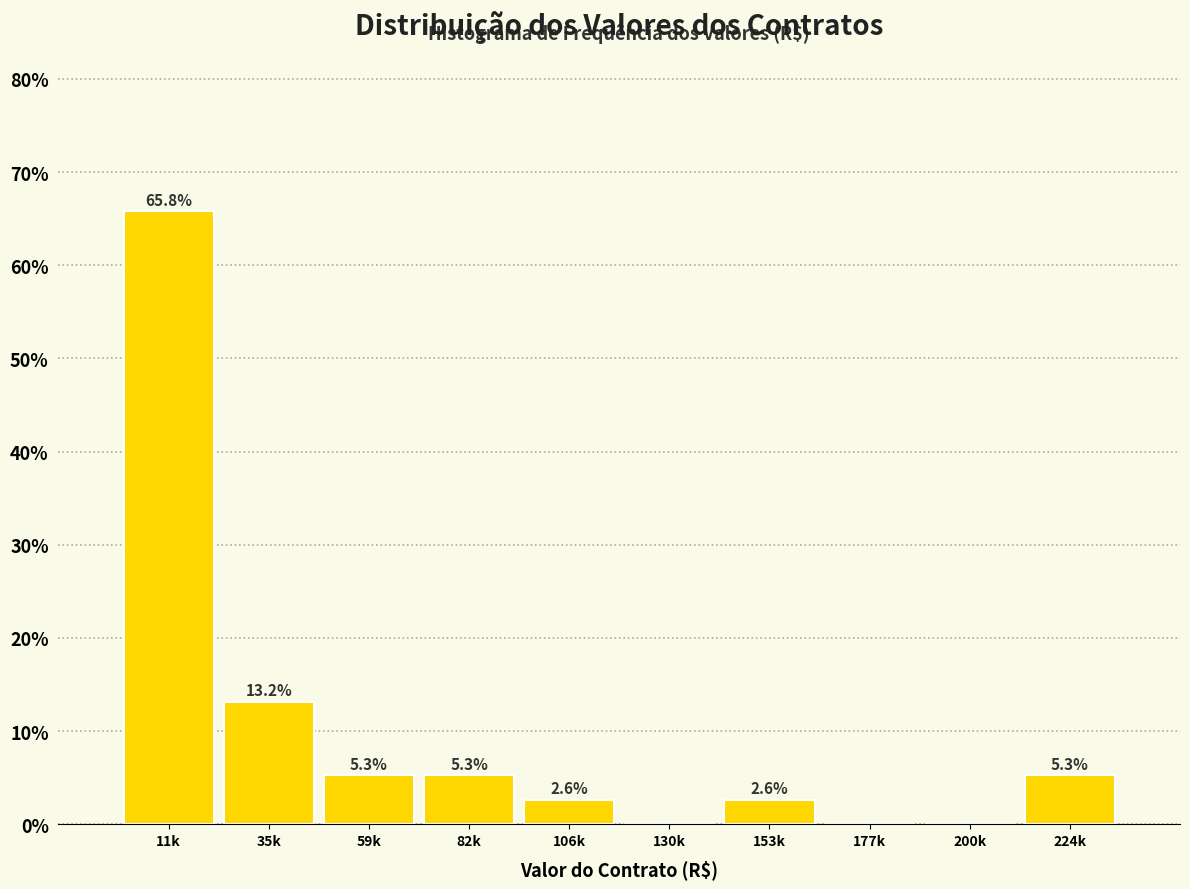

Reading right to left, list all the values displayed in this chart.

224k=5.3	200k=0.0	177k=0.0	153k=2.6	130k=0.0	106k=2.6	82k=5.3	59k=5.3	35k=13.2	11k=65.8